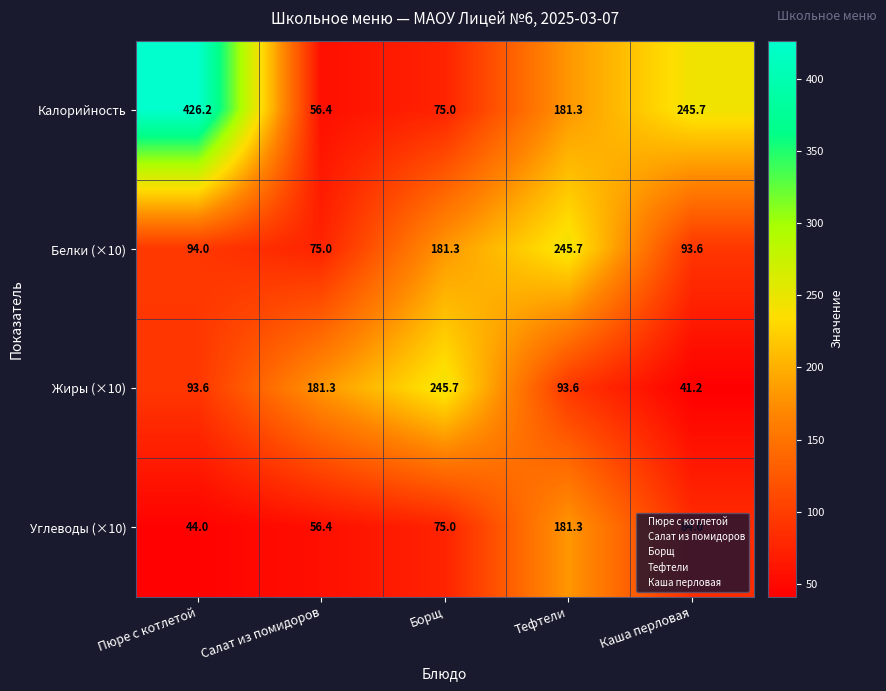

Which category has the lowest value across all series?

Каша перловая